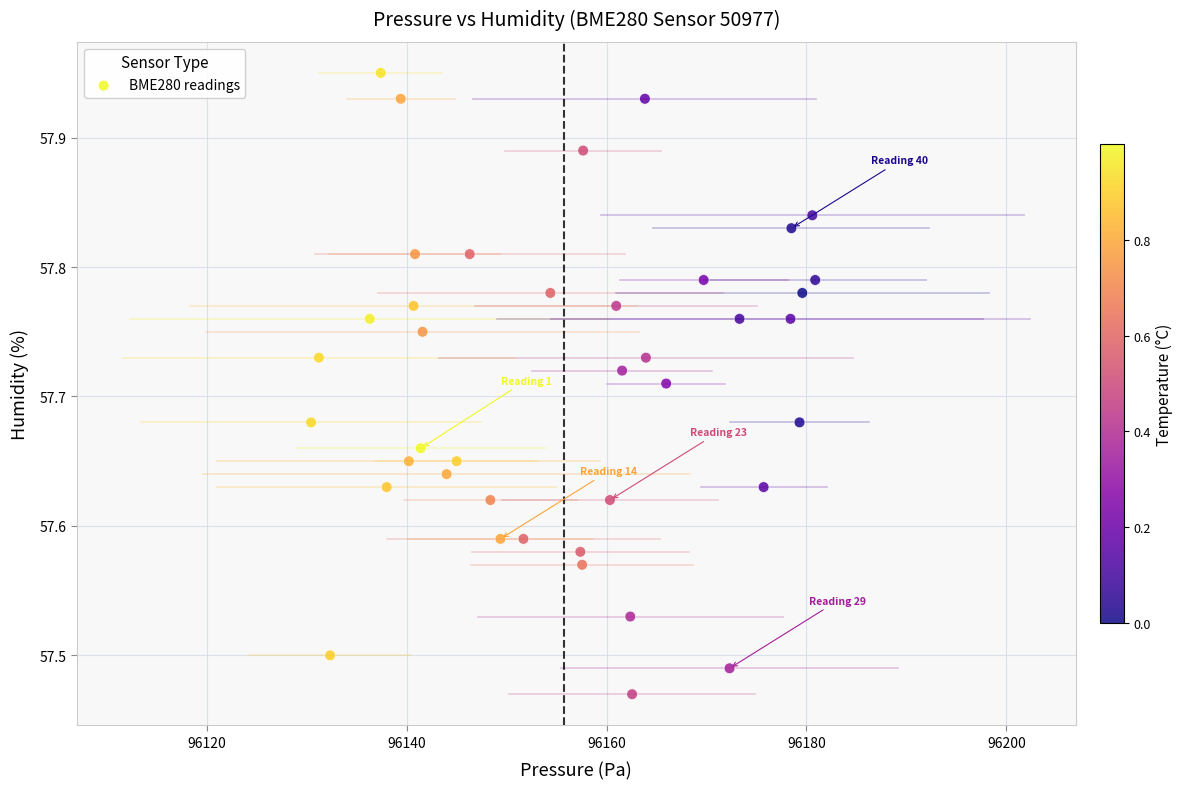

What is the range of X values (max minus min)?

50.4